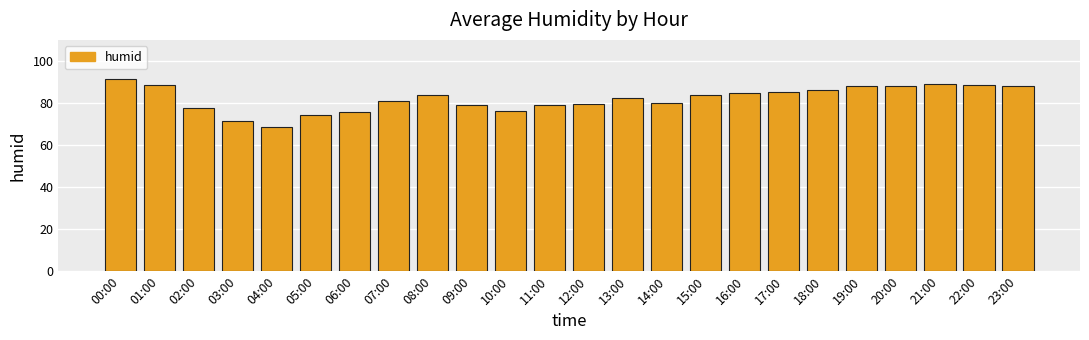

What is the minimum value shown in the chart?

68.6